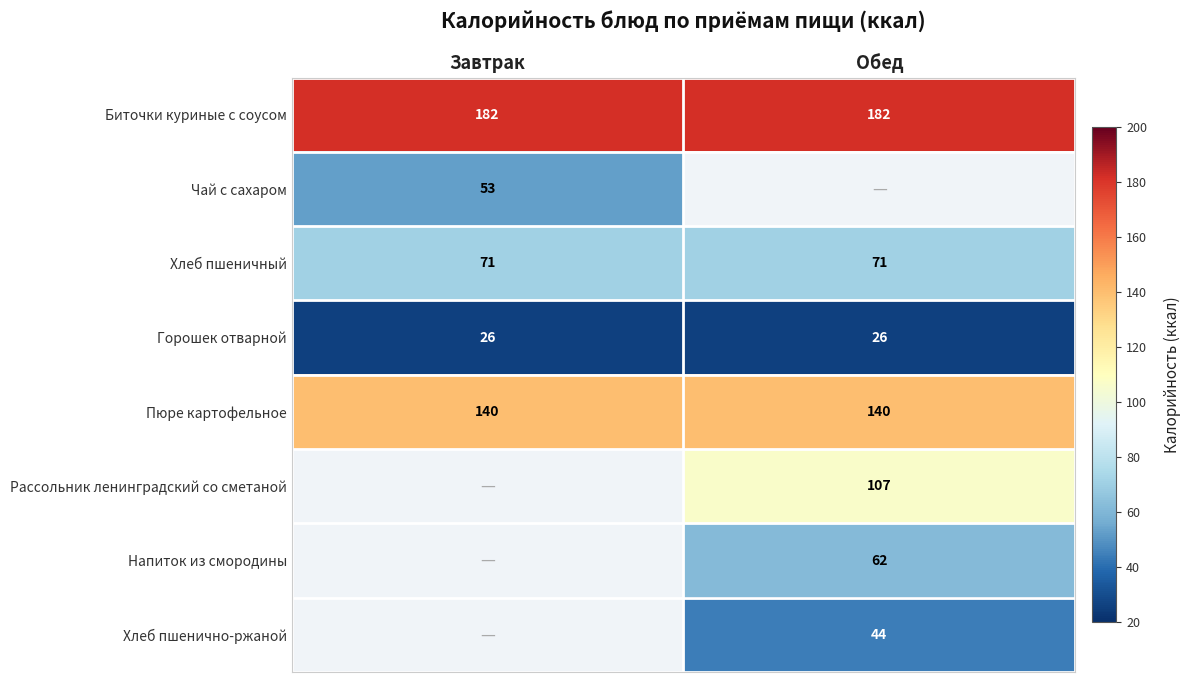

Read the Хлеб пшеничный value at Завтрак.

71